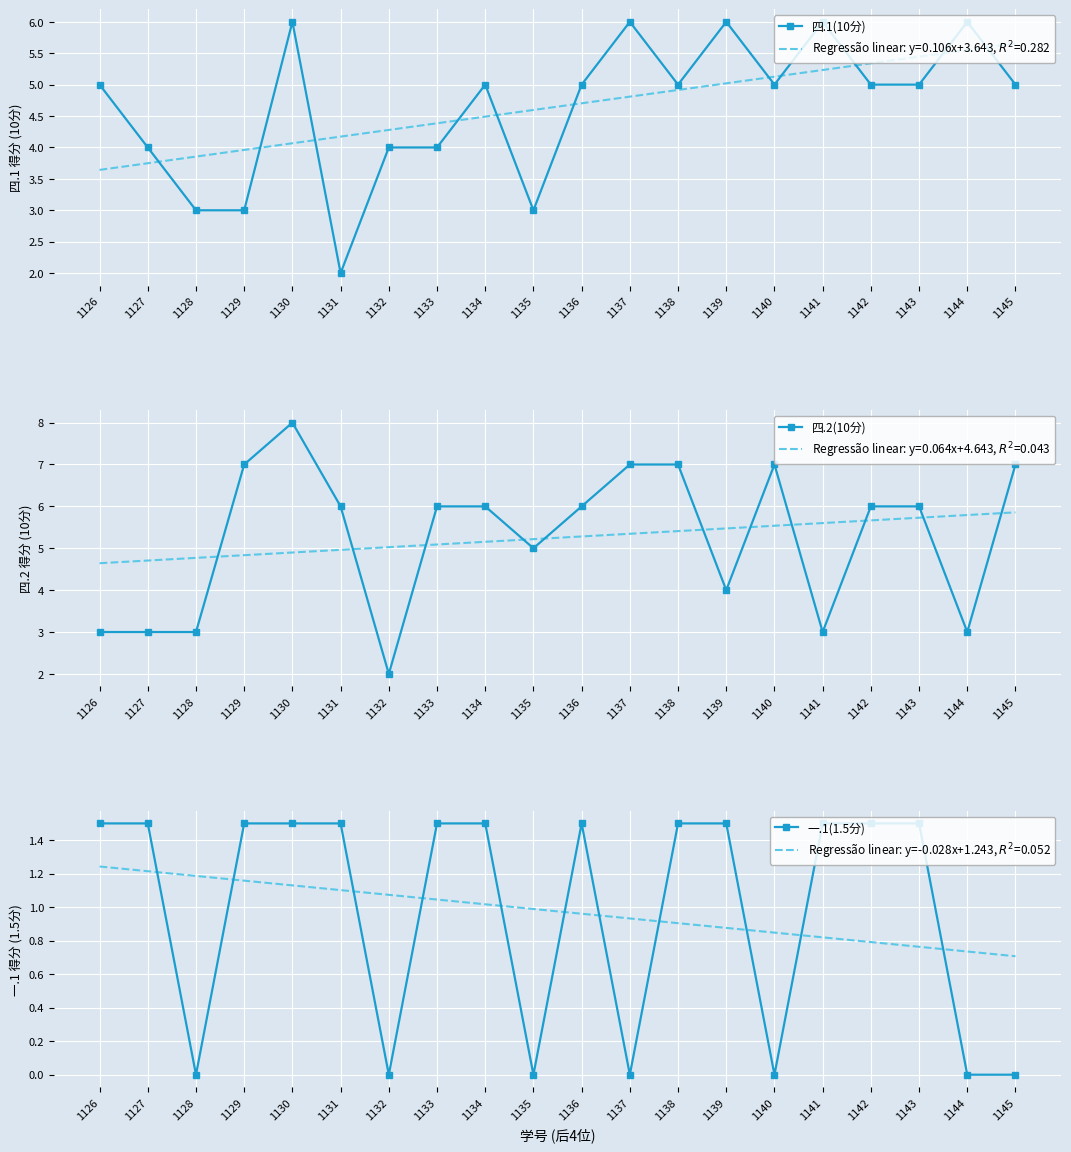

Read the 四.1(10分) value at 1145.

5.0